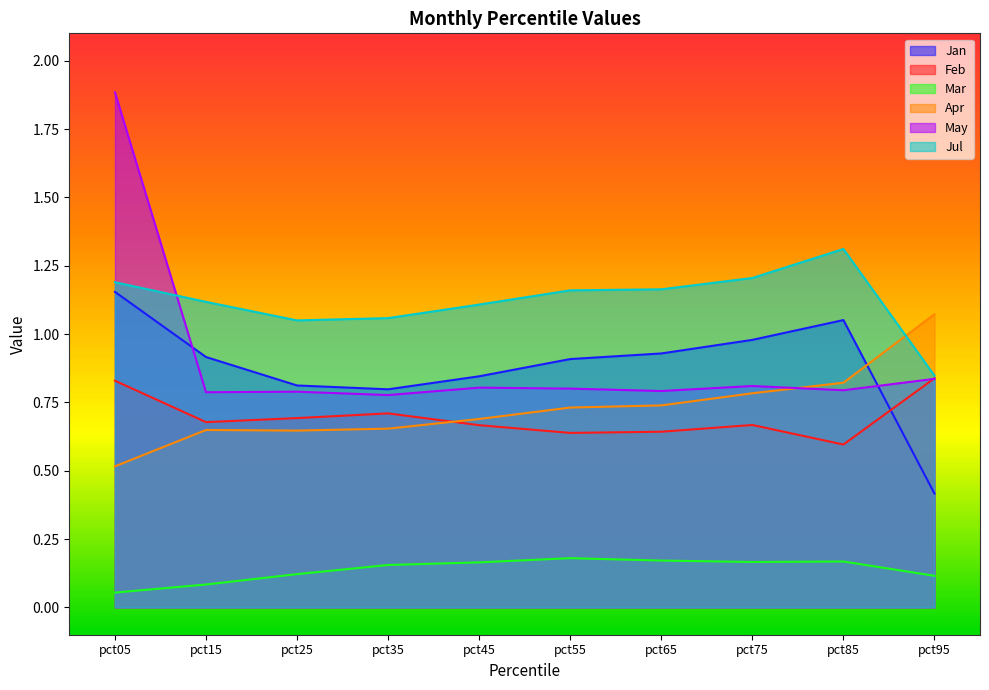

The value of May at pct25 is 0.4. True or false?

False